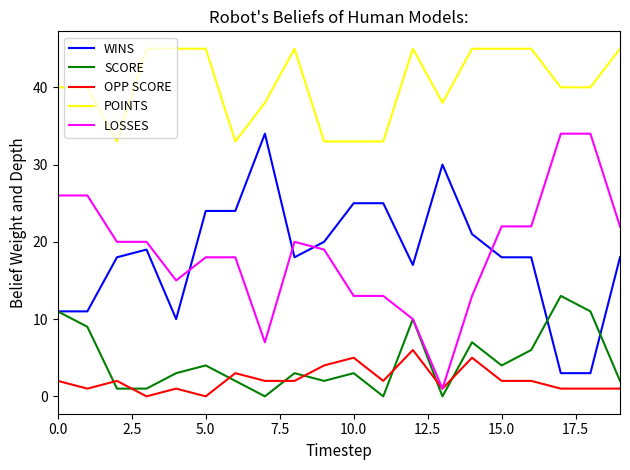

What is the maximum value shown in the chart?

45